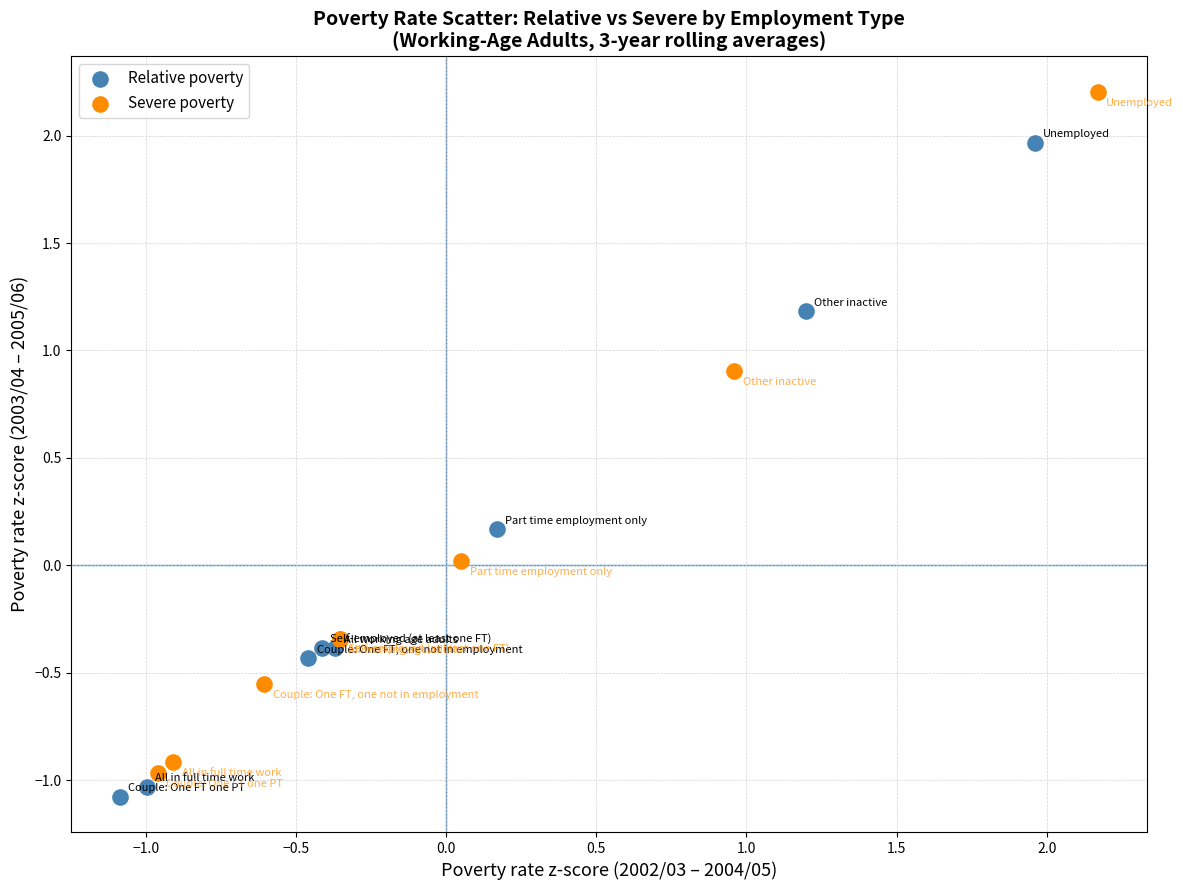

Which series reaches the maximum Y coordinate?

Severe poverty